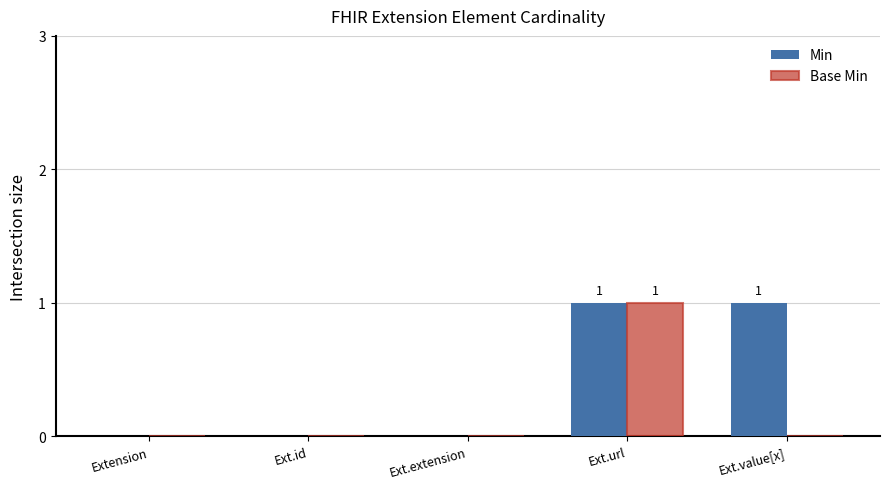

What is the sum of the Min values at Ext.value[x] and Ext.id?

1